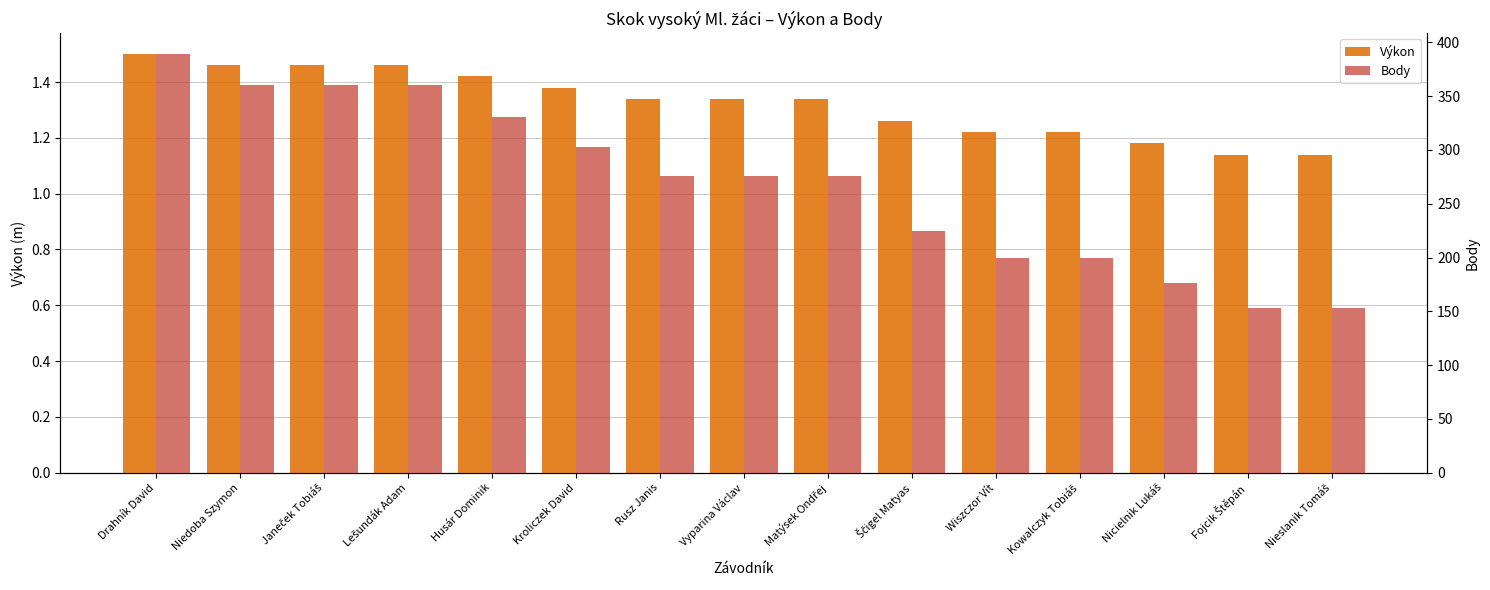

List the series in order of their peak value, lowest first.

Výkon, Body